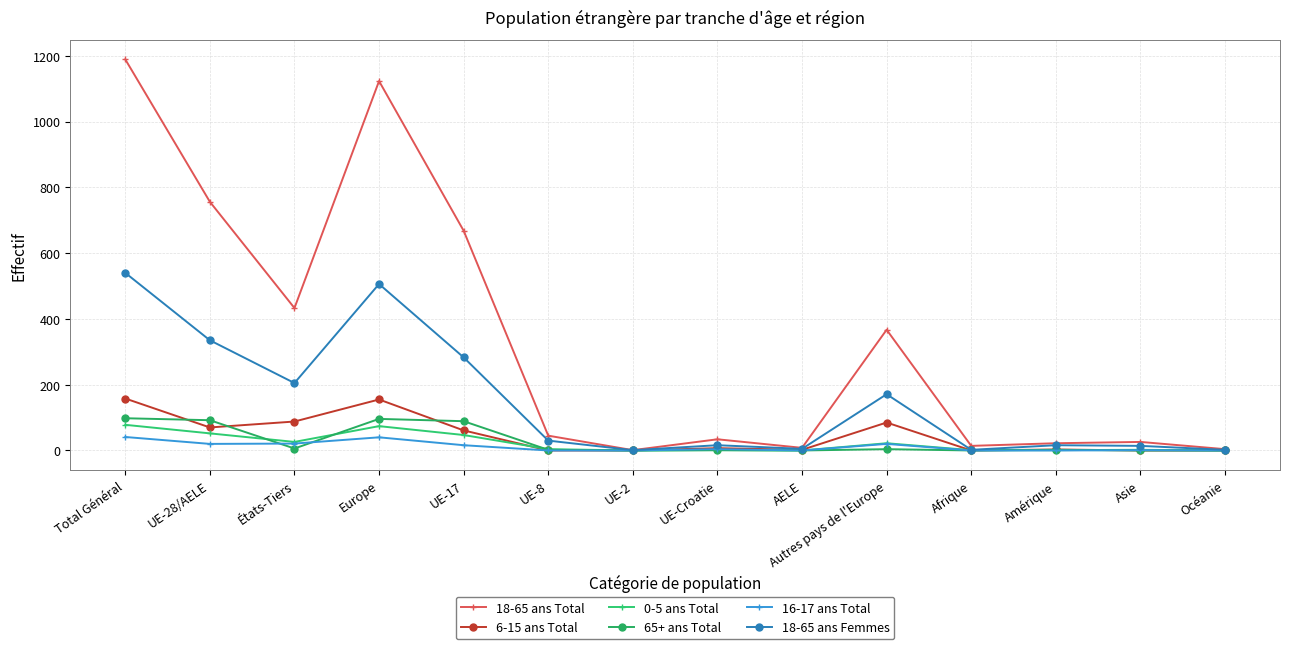

Is this an area chart (filled region under the line)?

No